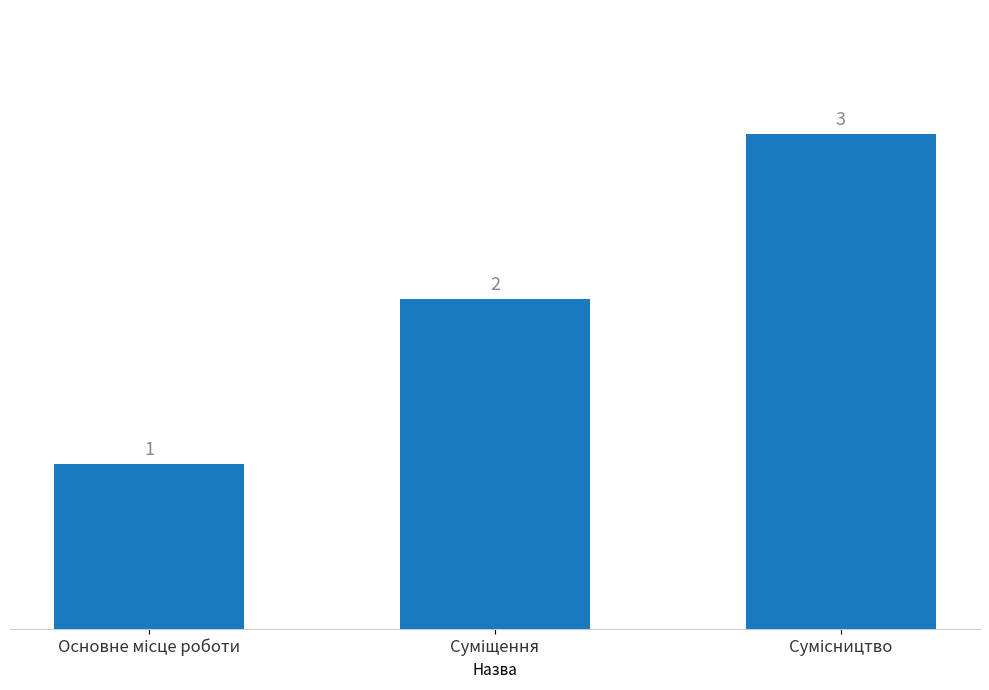

What is the maximum value shown in the chart?

3